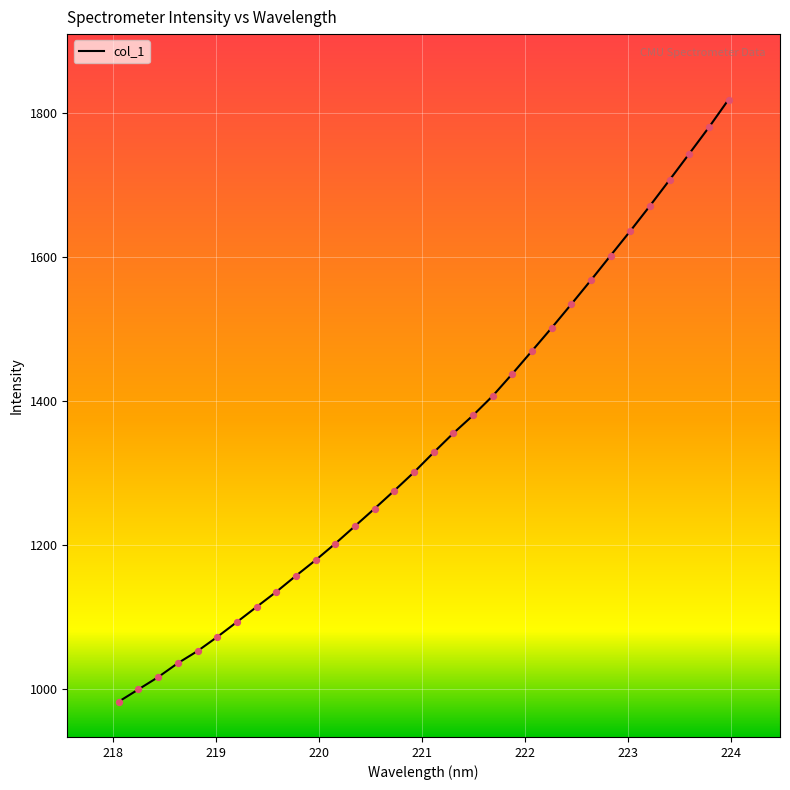

What is the minimum value shown in the chart?

982.9